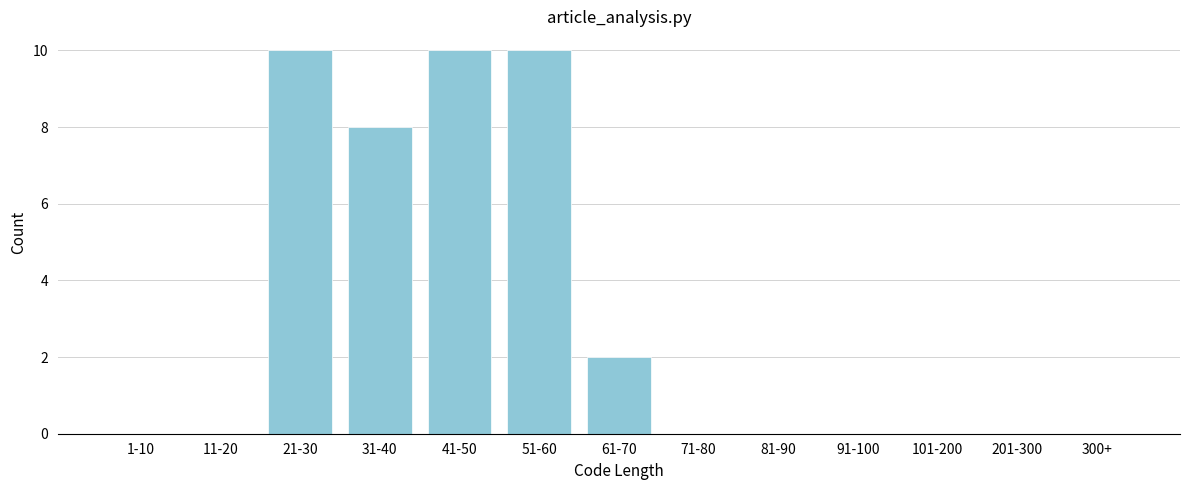

Reading left to right, what are all the values shown in this chart?

1-10=0	11-20=0	21-30=10	31-40=8	41-50=10	51-60=10	61-70=2	71-80=0	81-90=0	91-100=0	101-200=0	201-300=0	300+=0